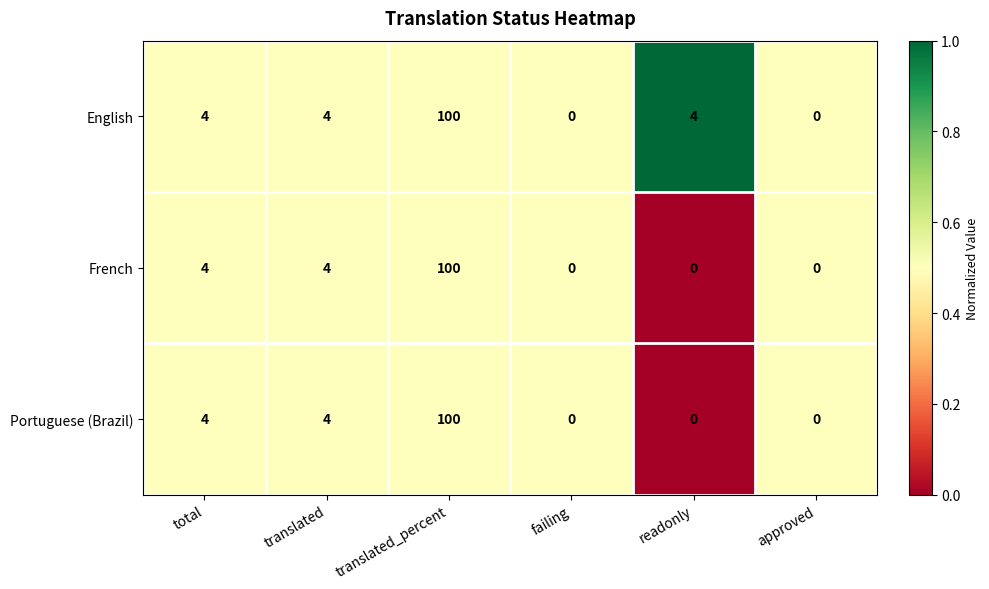

What is the difference between the maximum and minimum values in the Portuguese (Brazil) series?

100